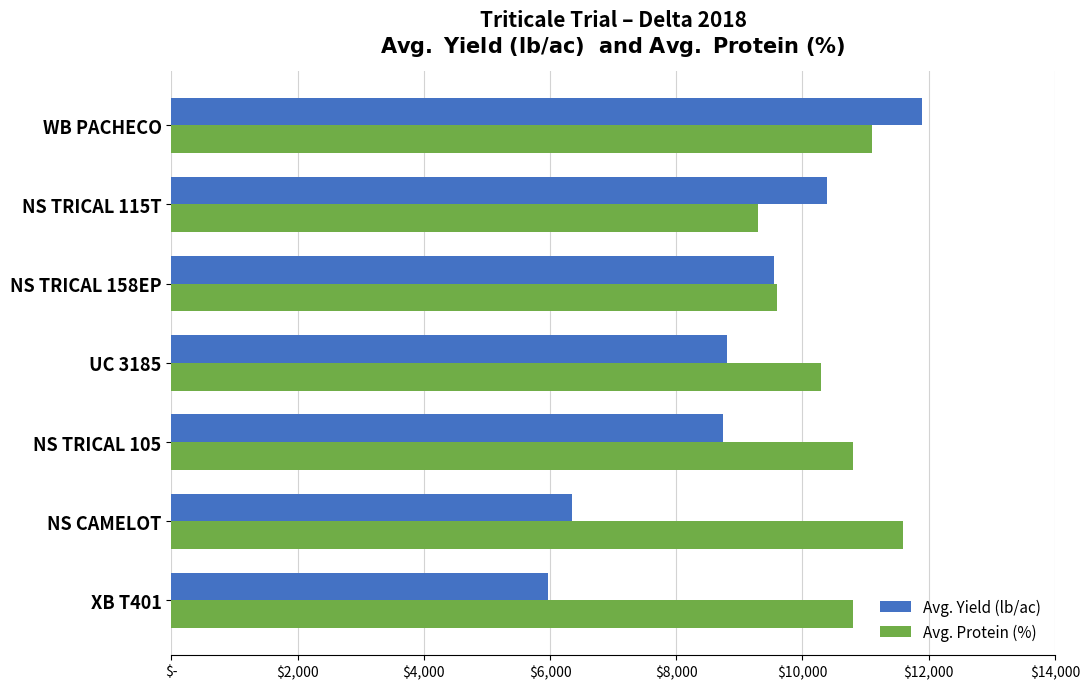

How many Avg. Protein (%) values are between 9600 and 11100?

5